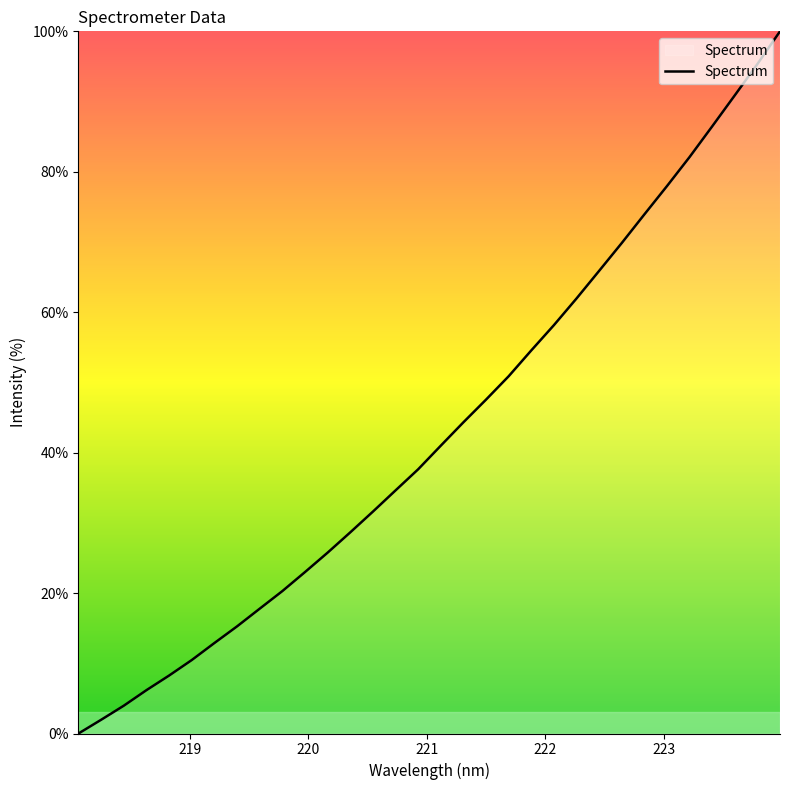

What is the difference between the maximum and minimum values?

100.0